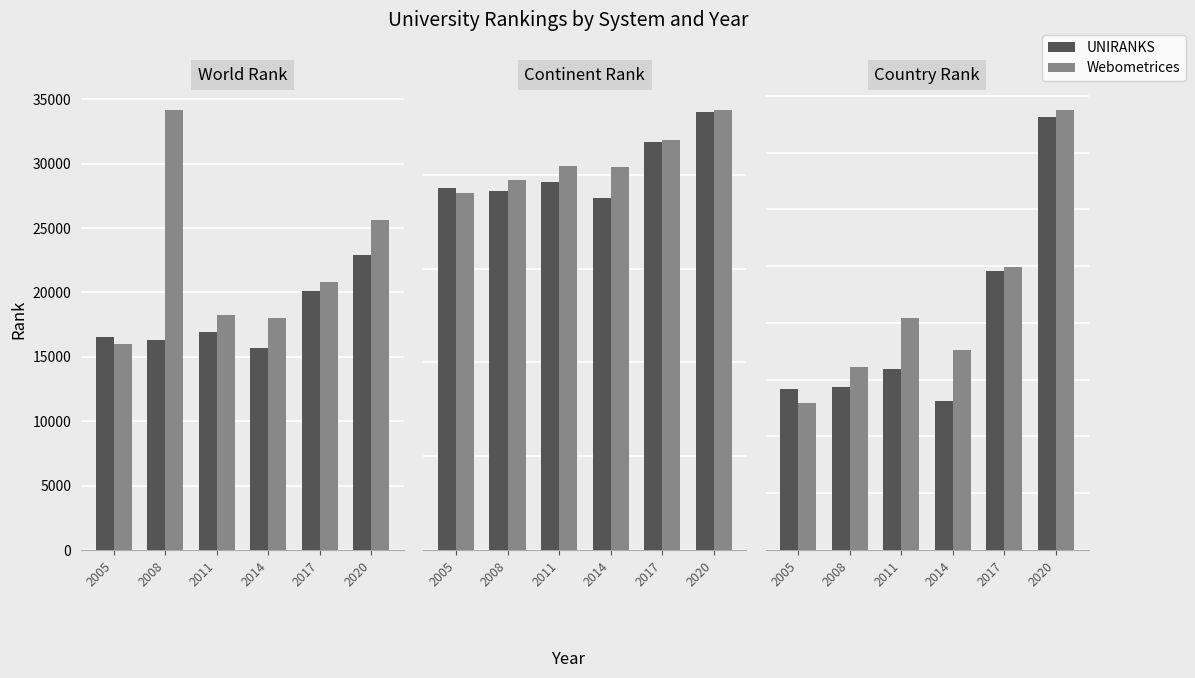

True or false: UNIRANKS has a value of 319 at 2011.

True